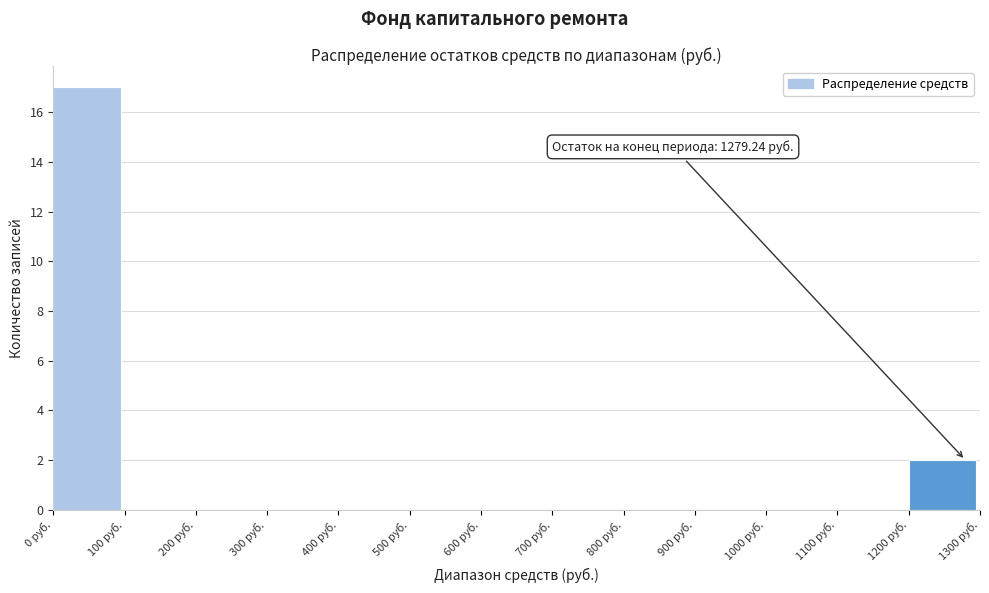

Which range on the x-axis has the tallest bar?

0 to 100